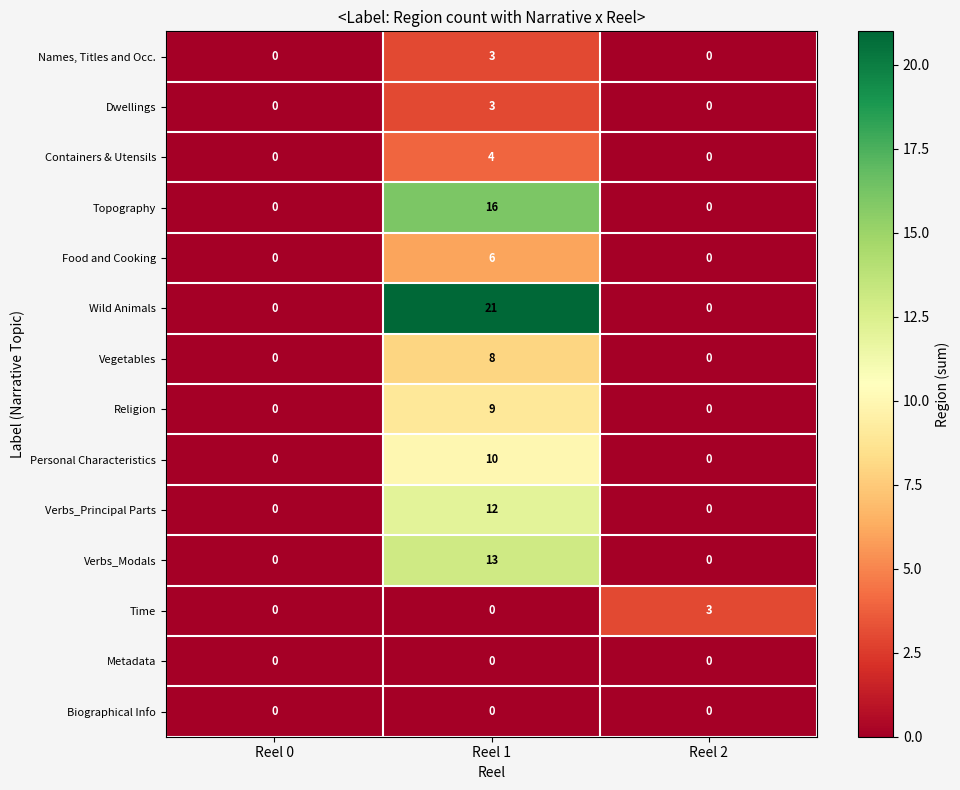

What is the sum of all Verbs_Principal Parts values?

12